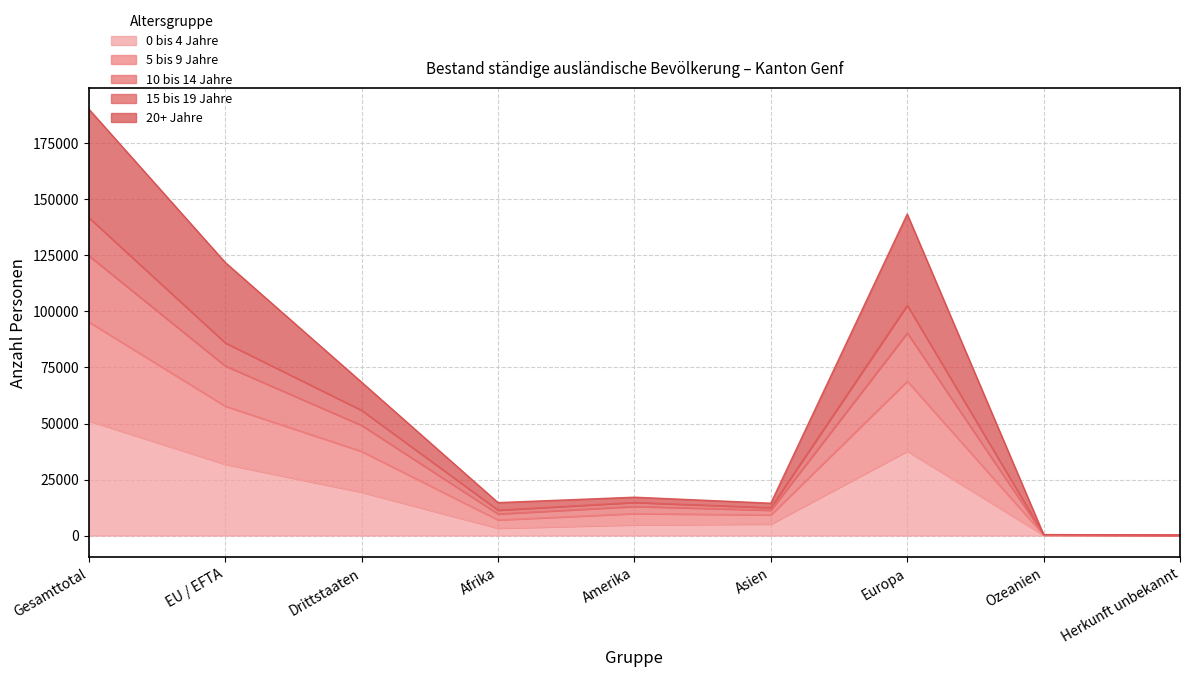

What is the label of the 1st point from the left?

Gesamttotal